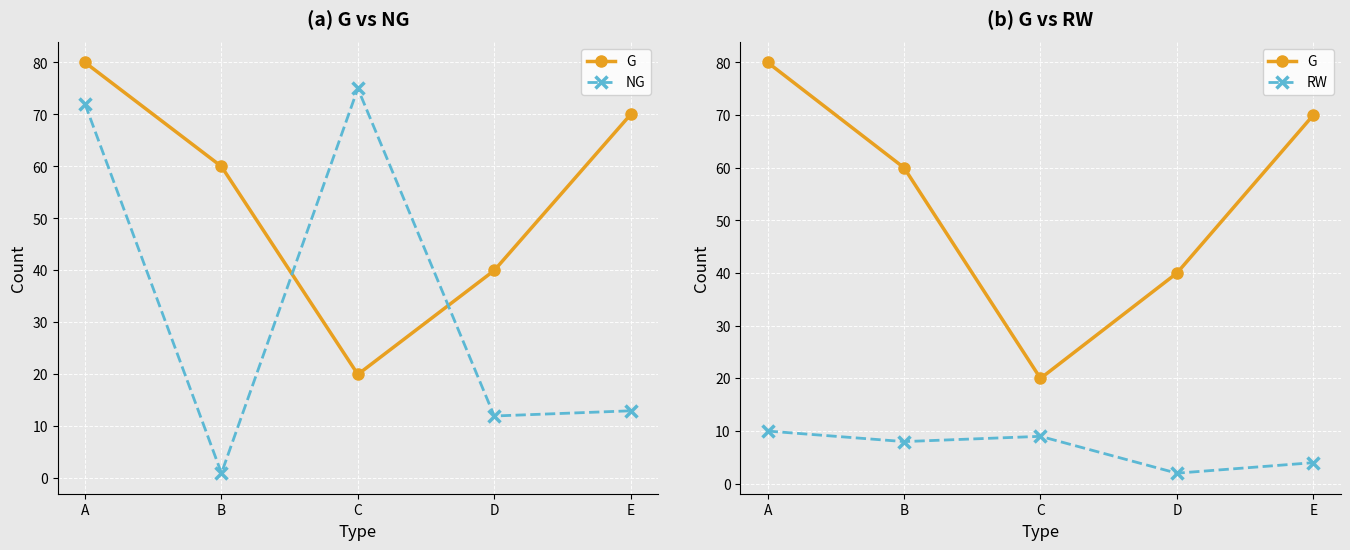

Which series has the largest total across all categories?

G